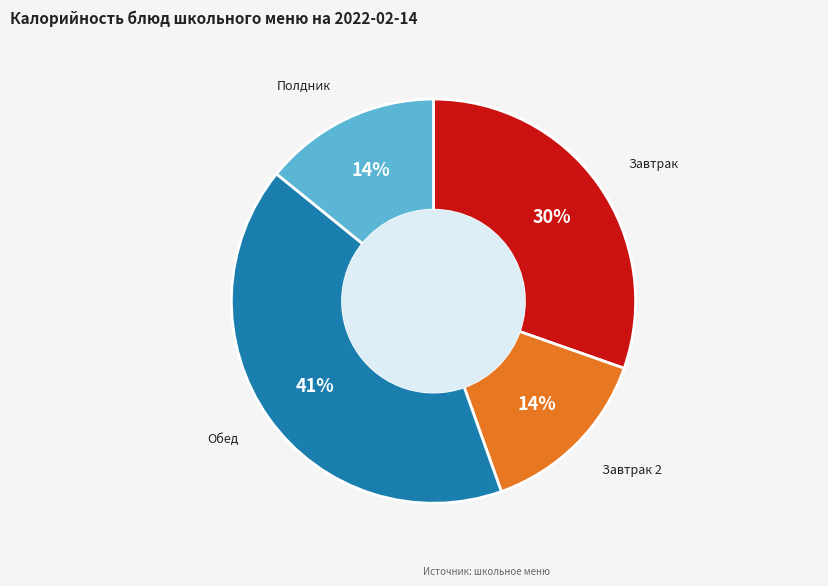

Is the sum of Обед and Полдник greater than half?

Yes